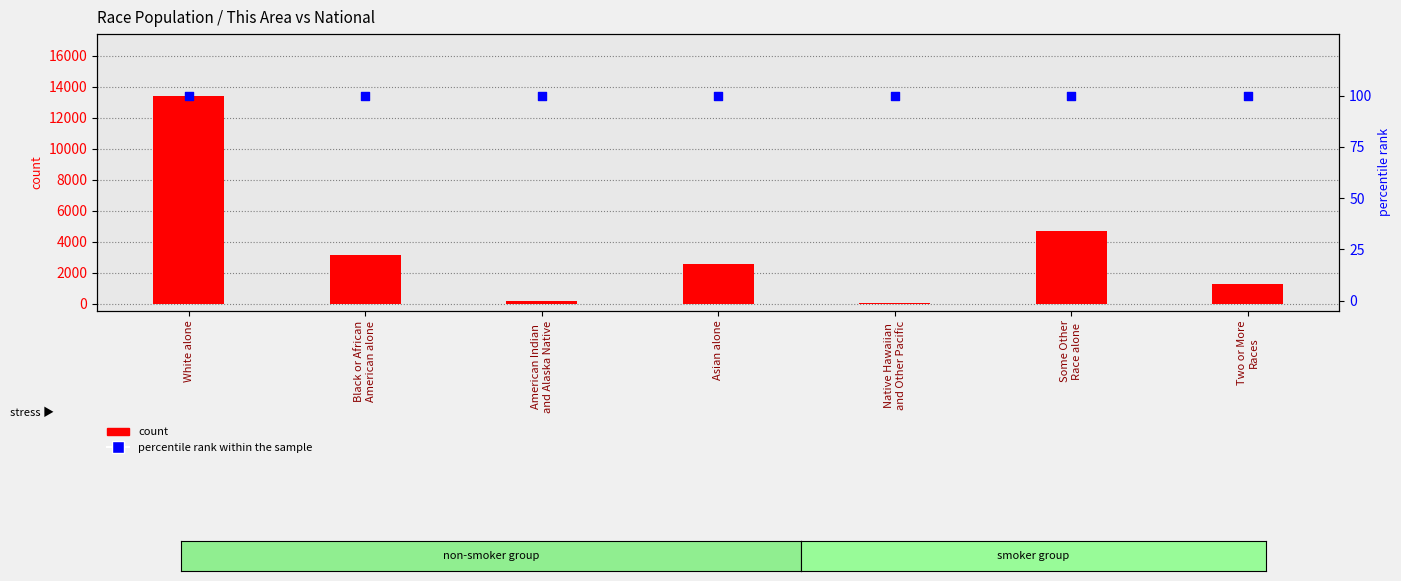

Which series has the widest spread of Y values?

count